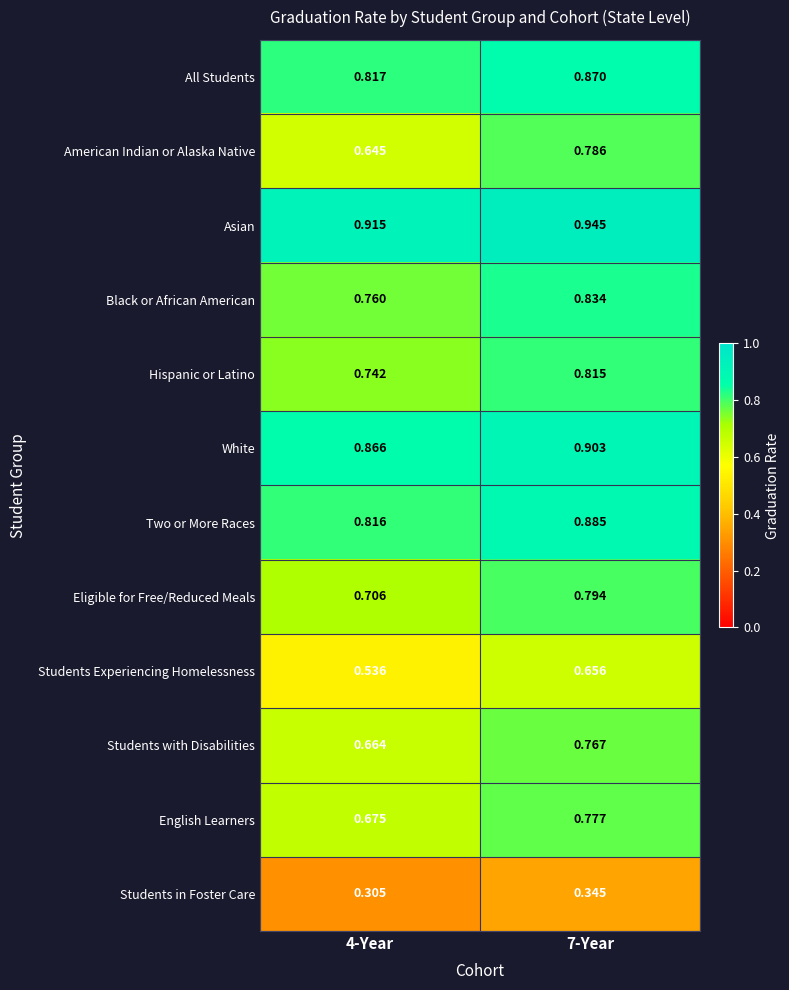

Which series changed the most between 4-Year and 7-Year?

American Indian or Alaska Native